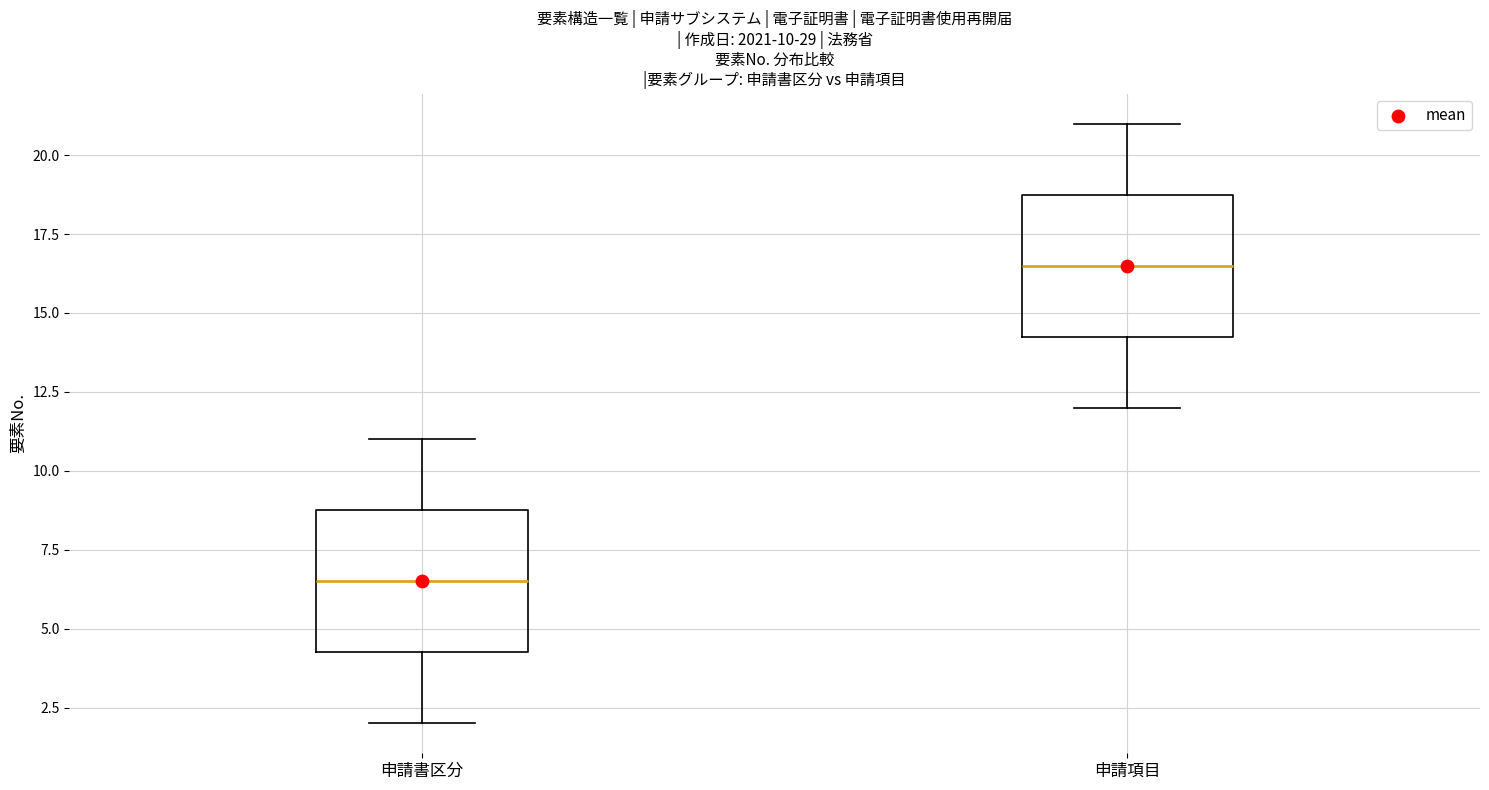

Which box has the highest median line?

申請項目